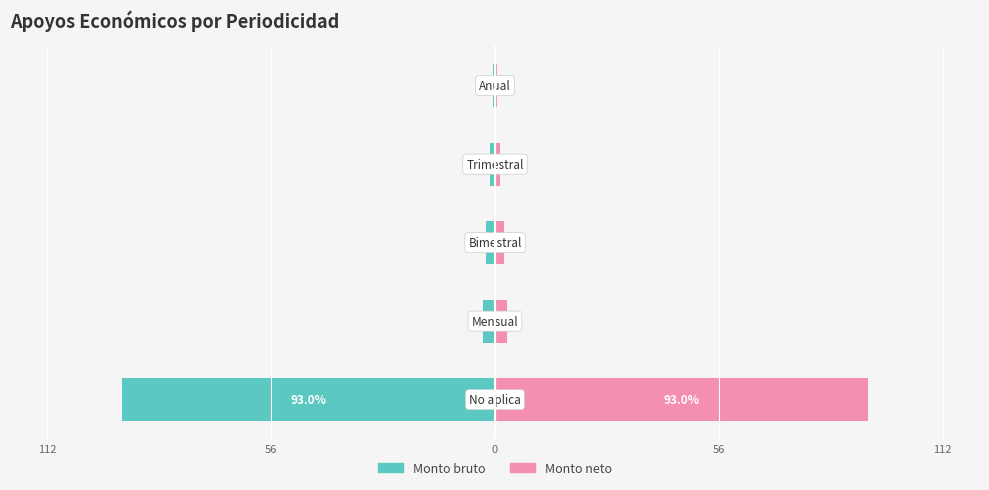

How many groups of bars are there?

5